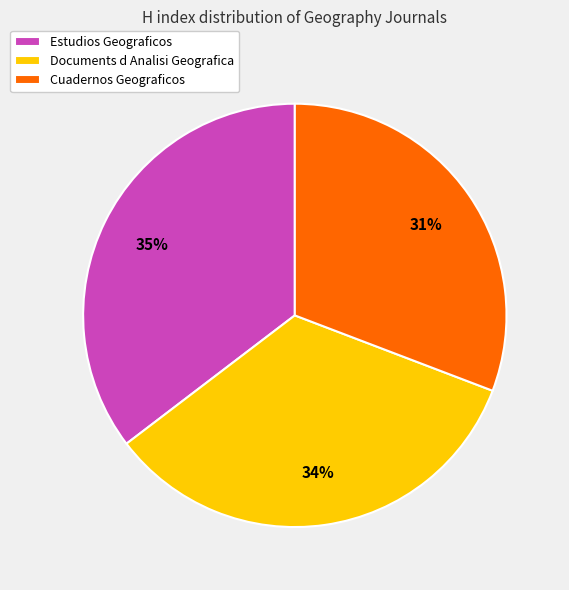

Count the number of slices in the pie.

3